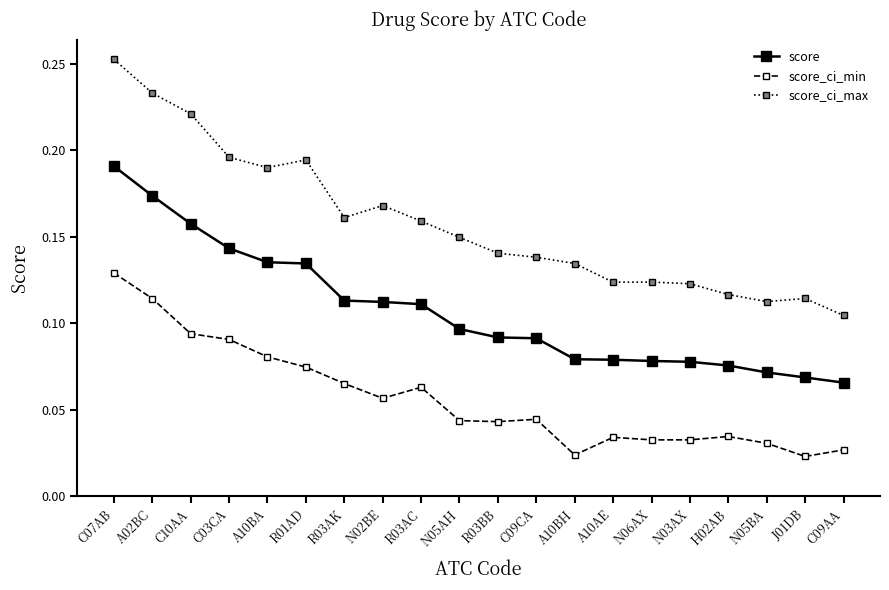

What is the label of the 6th point from the left?

R01AD